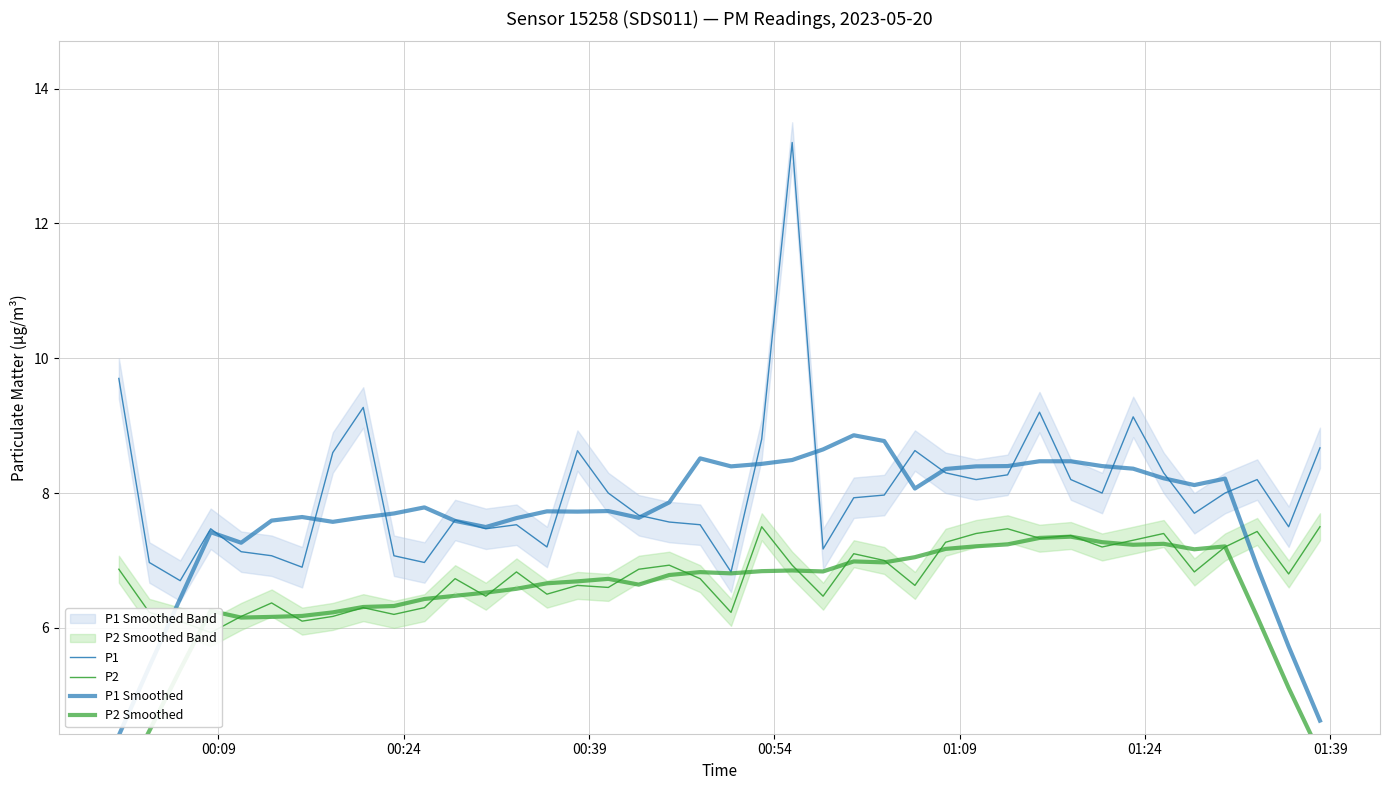

Which series ends up on top after the final intersection of P1 Smoothed and P1?

P1